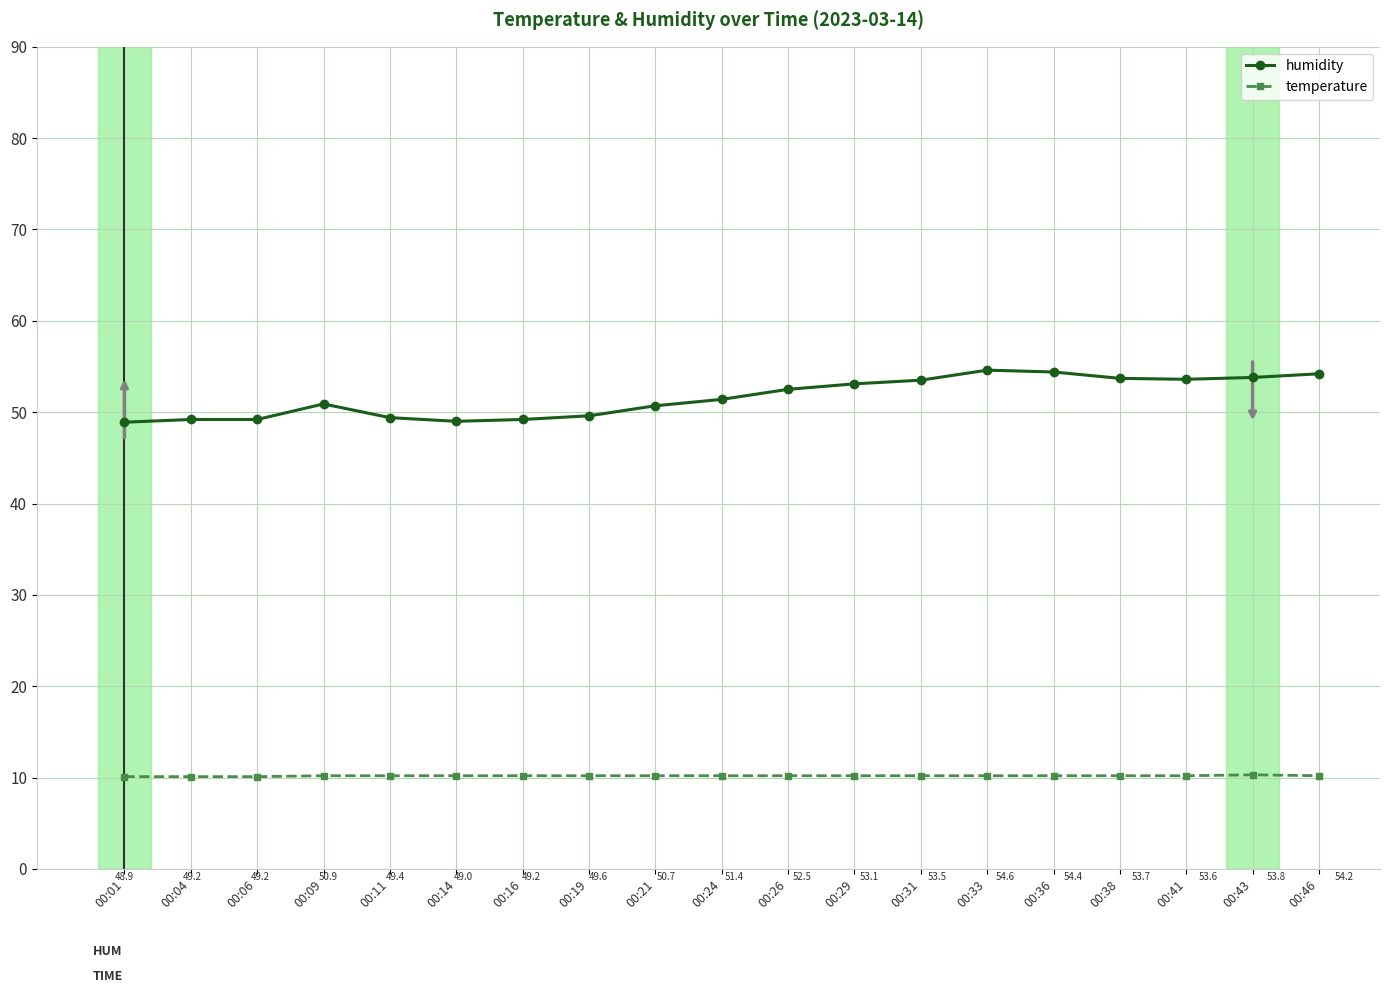

Rank the series by their maximum value, from lowest to highest.

temperature, humidity